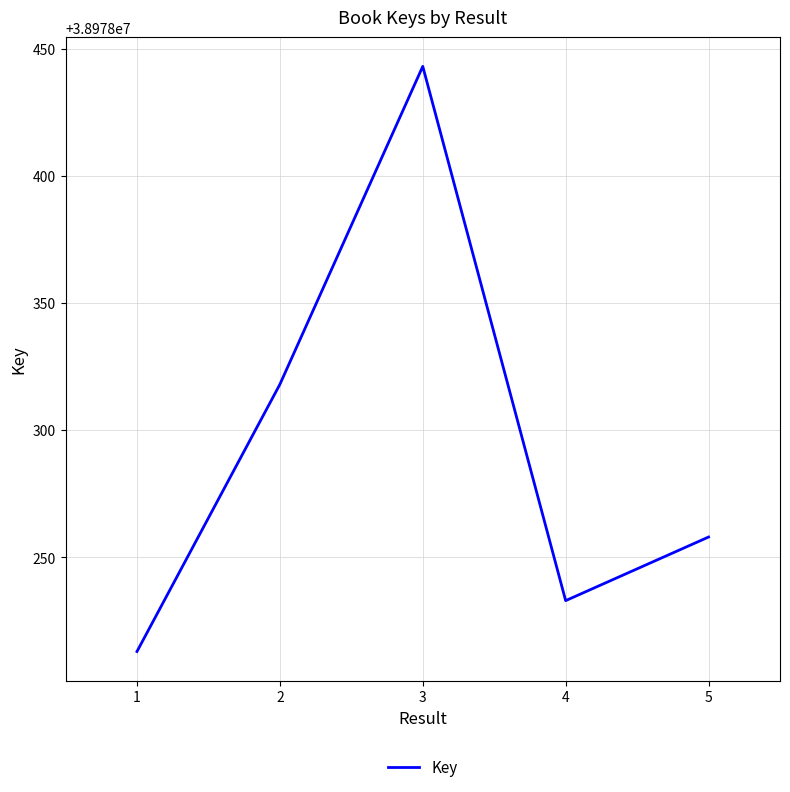

Where does the data first go above 38978258?

2